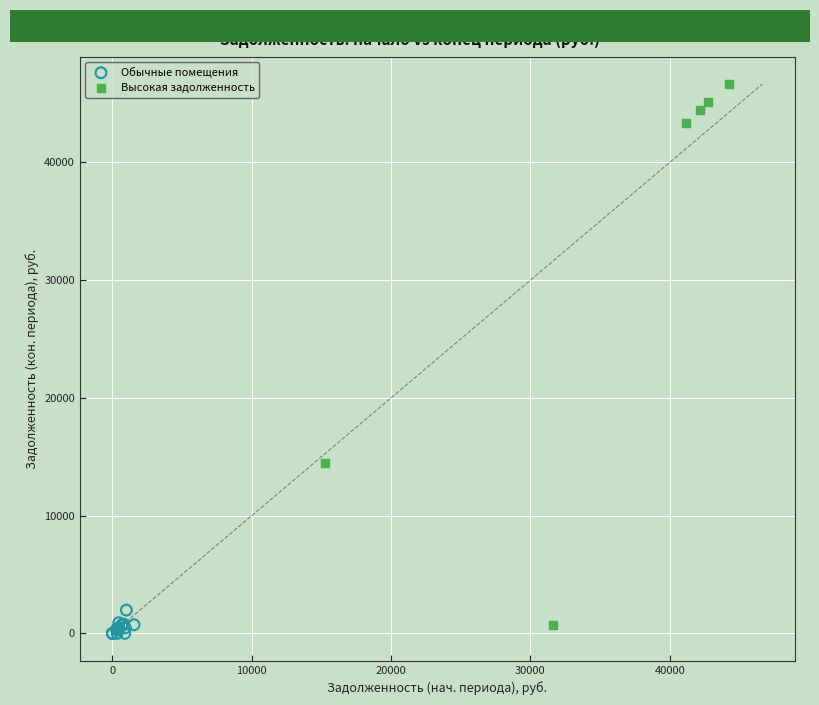

Which series has the widest spread of Y values?

Высокая задолженность